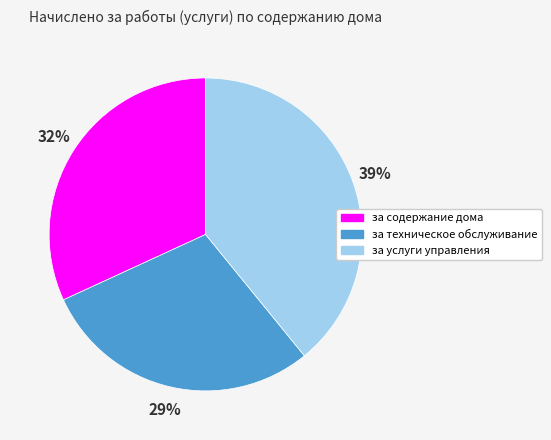

Which category has the smallest portion of the pie?

за техническое обслуживание